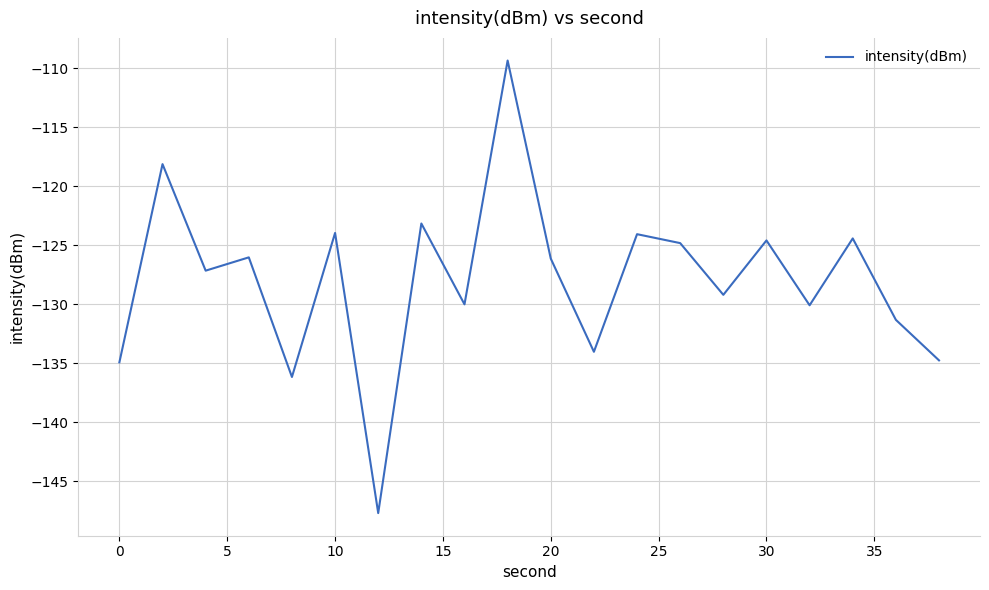

What is the sum of all values?

-2560.1